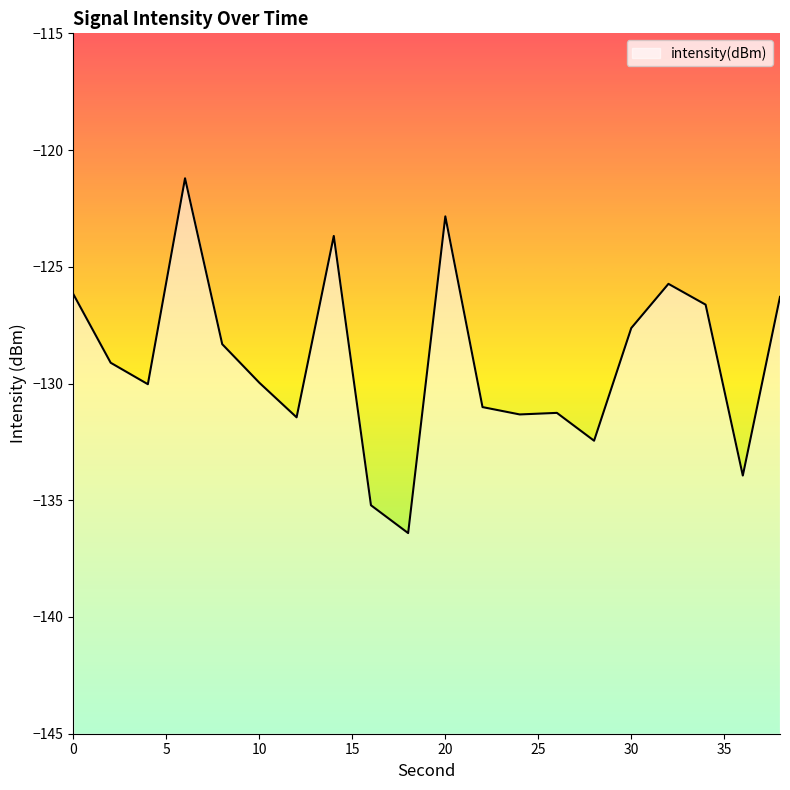

Reading left to right, extract all data points from this chart.

0=-126.2	2=-129.1	4=-130.0	6=-121.2	8=-128.3	10=-130.0	12=-131.4	14=-123.7	16=-135.2	18=-136.4	20=-122.8	22=-131.0	24=-131.3	26=-131.3	28=-132.4	30=-127.6	32=-125.7	34=-126.6	36=-133.9	38=-126.3